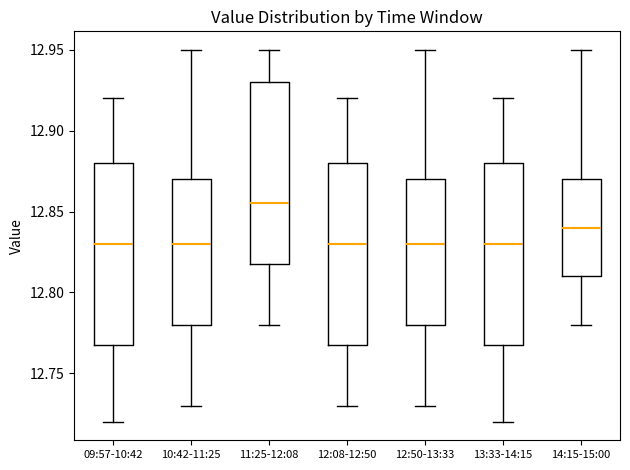

Reading left to right, read every box against the y-axis: the position of its median line, the range the box covers, and the ends of its whiskers. The values are not printed on the chart, so give them approximately, as read against the axis.

09:57-10:42: median 12.830, box 12.770 to 12.880, whiskers 12.720 to 12.920
10:42-11:25: median 12.830, box 12.780 to 12.870, whiskers 12.730 to 12.950
11:25-12:08: median 12.855, box 12.820 to 12.930, whiskers 12.780 to 12.950
12:08-12:50: median 12.830, box 12.770 to 12.880, whiskers 12.730 to 12.920
12:50-13:33: median 12.830, box 12.780 to 12.870, whiskers 12.730 to 12.950
13:33-14:15: median 12.830, box 12.770 to 12.880, whiskers 12.720 to 12.920
14:15-15:00: median 12.840, box 12.810 to 12.870, whiskers 12.780 to 12.950